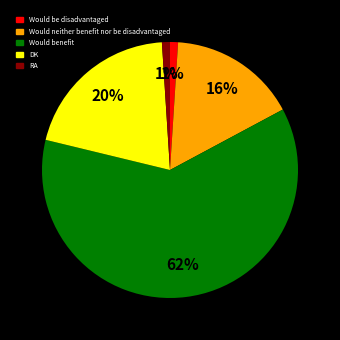

To the nearest percent, what is the difference between the largest and smallest slice percentages?

61%